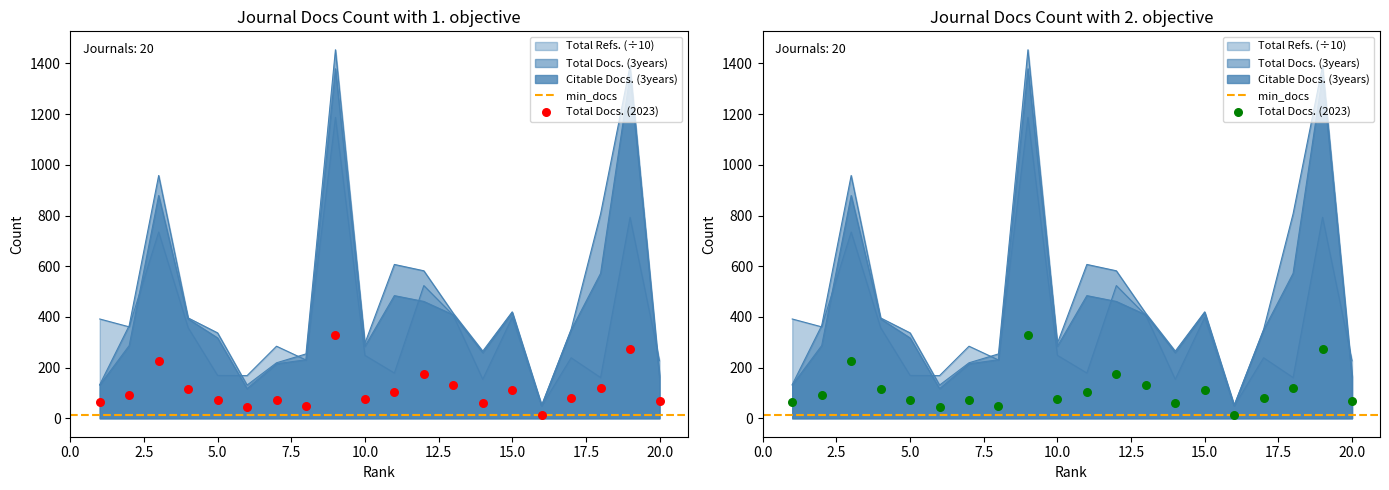

Which series reaches the maximum Y coordinate?

Total Docs. (3years)